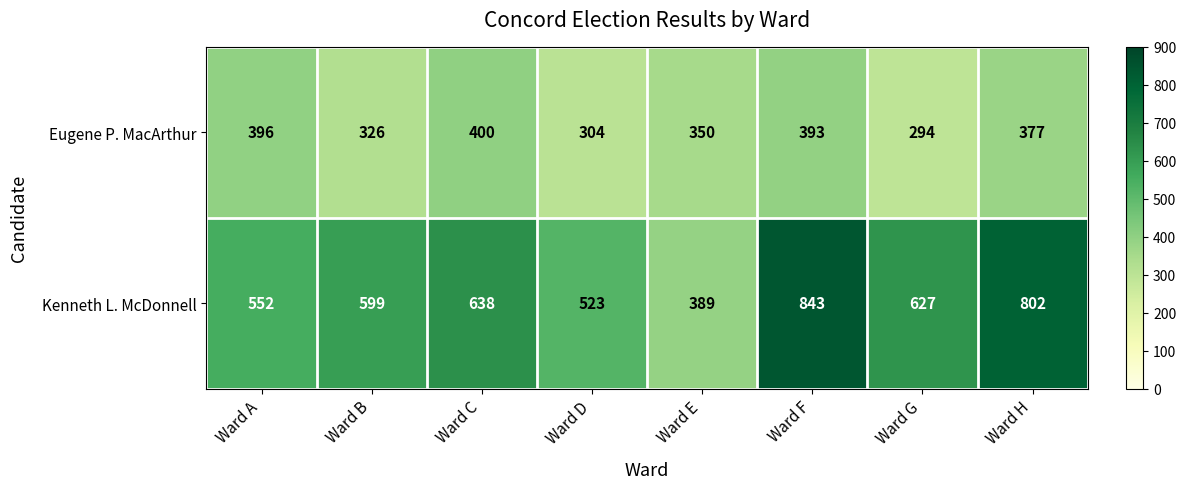

What is the smallest value displayed?

294